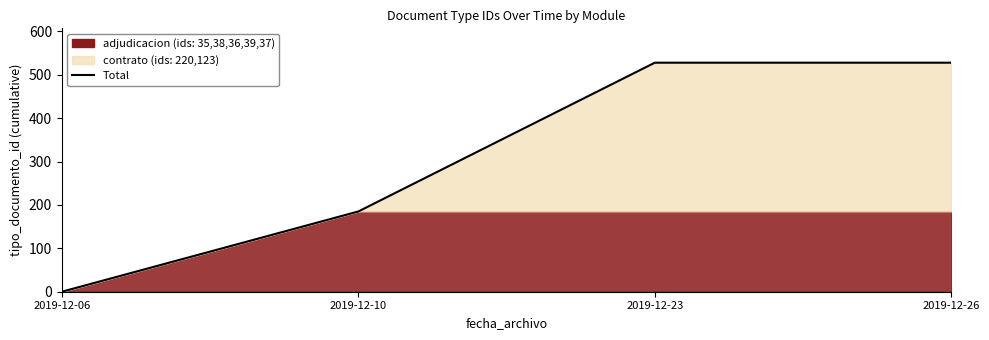

Which has a higher value, 2019-12-26 or 2019-12-10?

2019-12-26